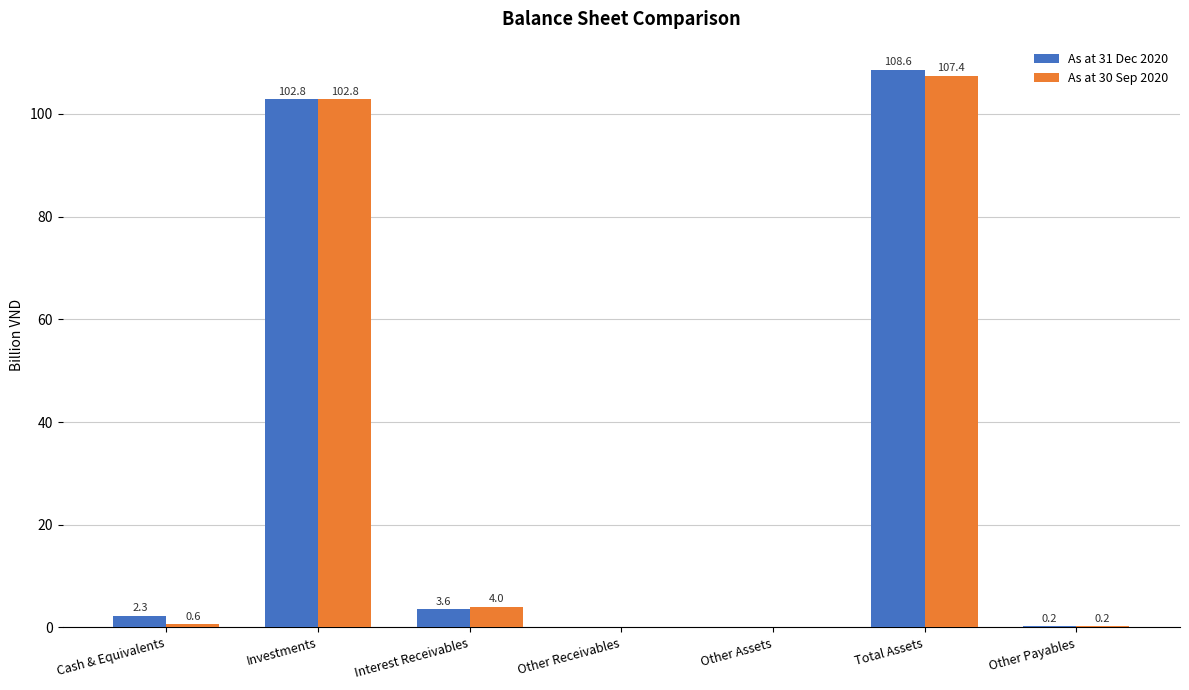

Is the value of As at 31 Dec 2020 at Other Payables greater than the value of As at 30 Sep 2020 at Investments?

No